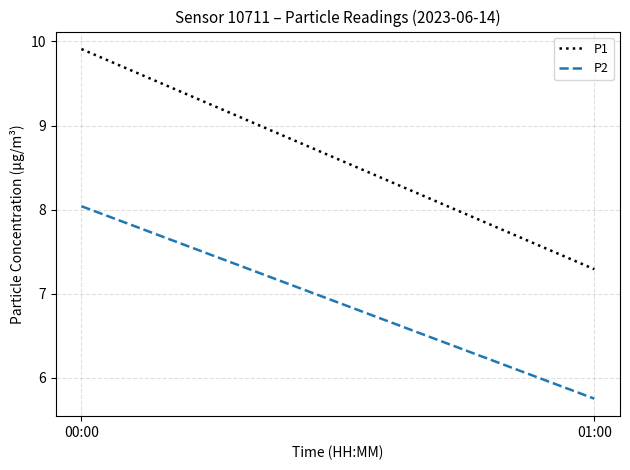

Is it true that P1 equals 9.9 at 00:00?

True